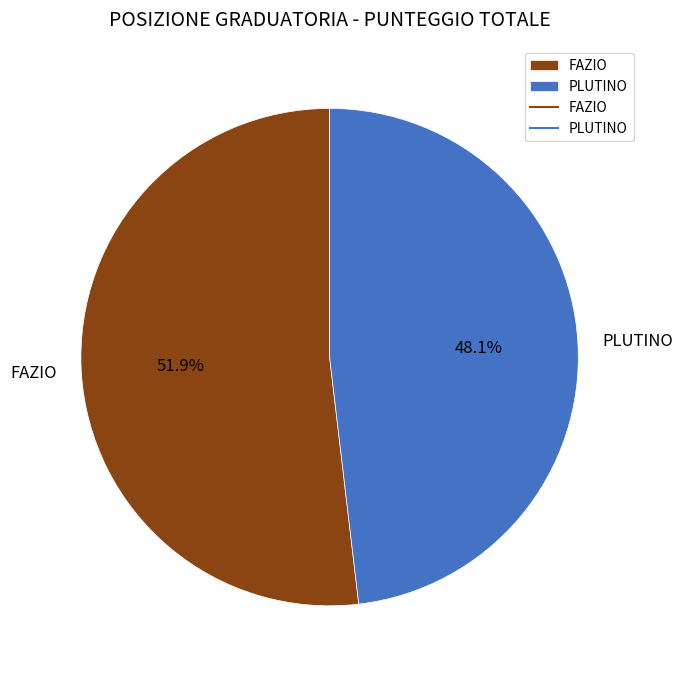

How many segments does this pie chart have?

2